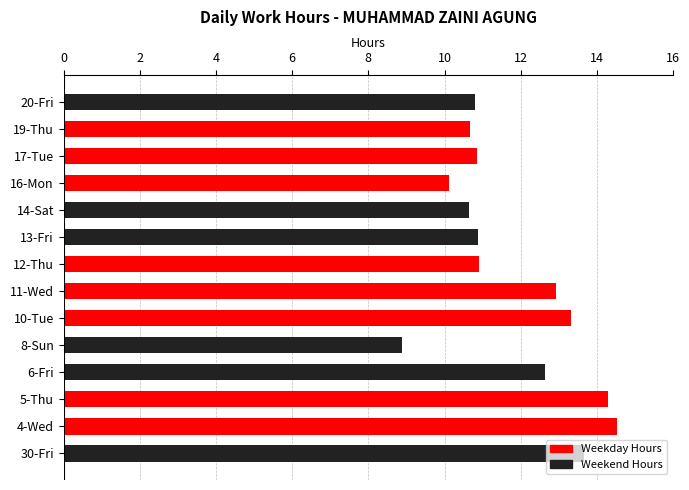

Is it true that the value at 13-Fri is 18.5?

False